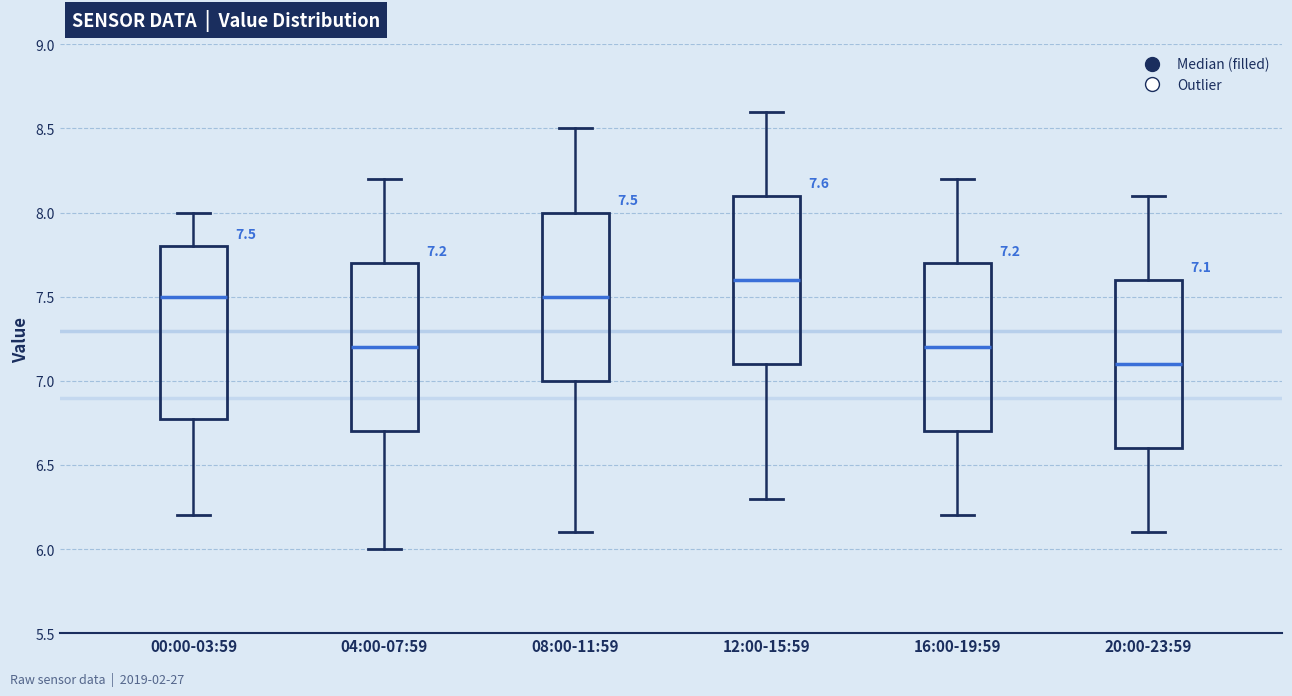

Which box has the highest median line?

12:00-15:59